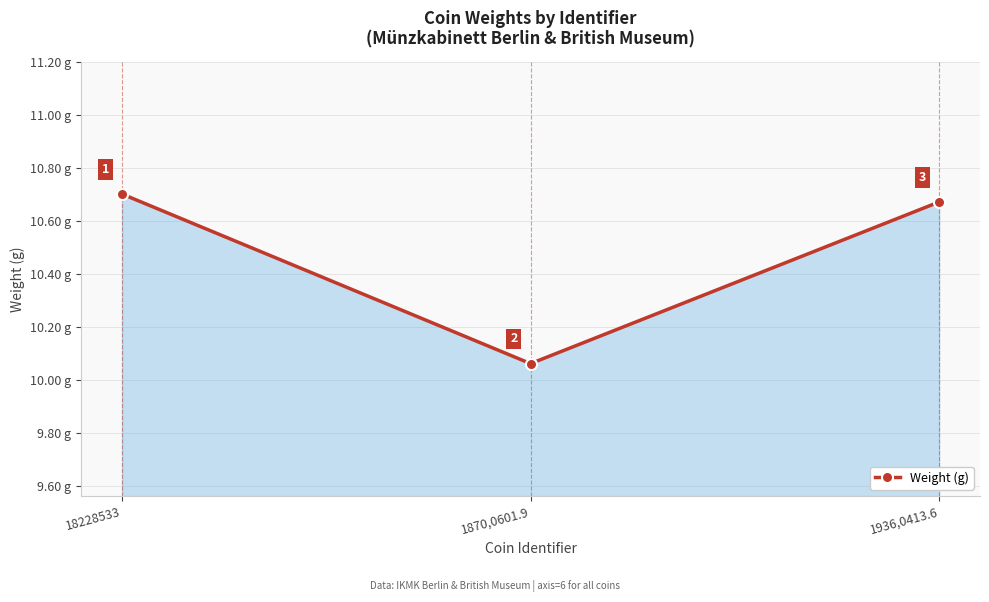

What is the value of the 3rd point from the left?

10.7